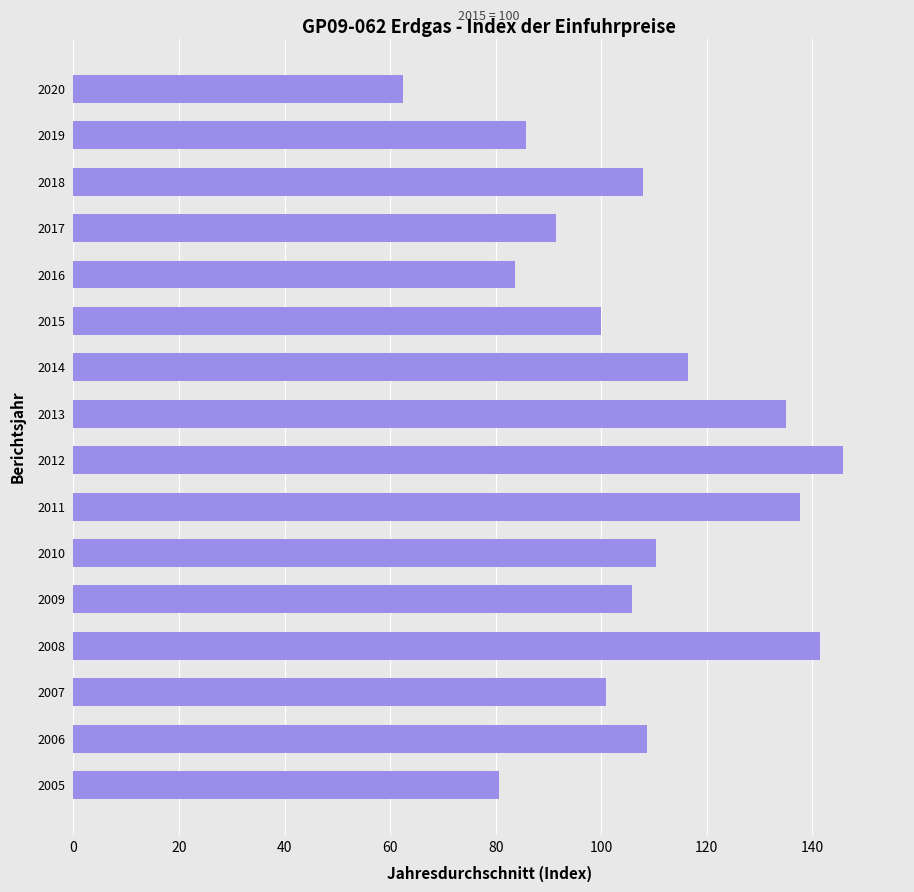

What is the sum of all values?

1714.2